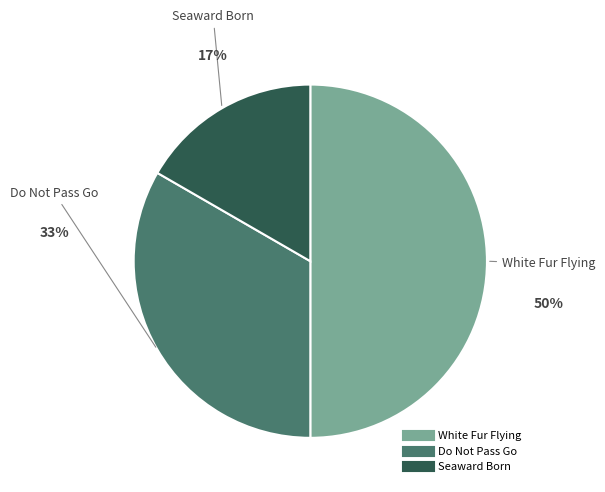

What is the largest slice in the pie chart?

White Fur Flying